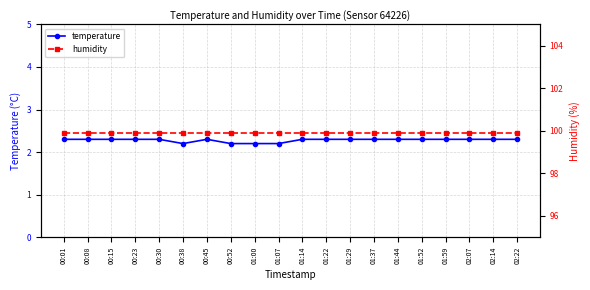

What is the value of the temperature point at the 7th from the left?

2.3